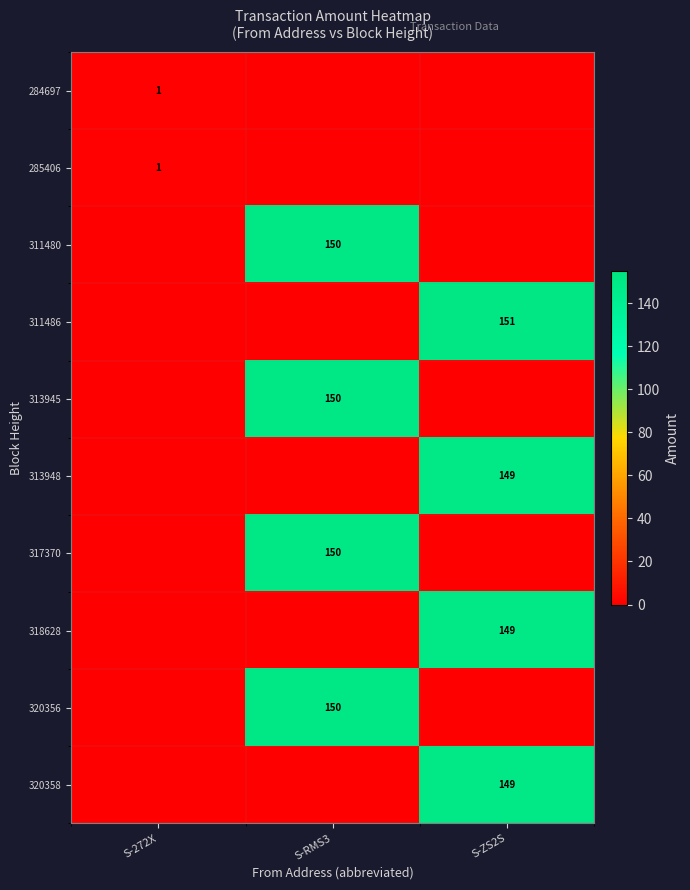

What is the difference between the 317370 values at S-RMS3 and S-272X?

150